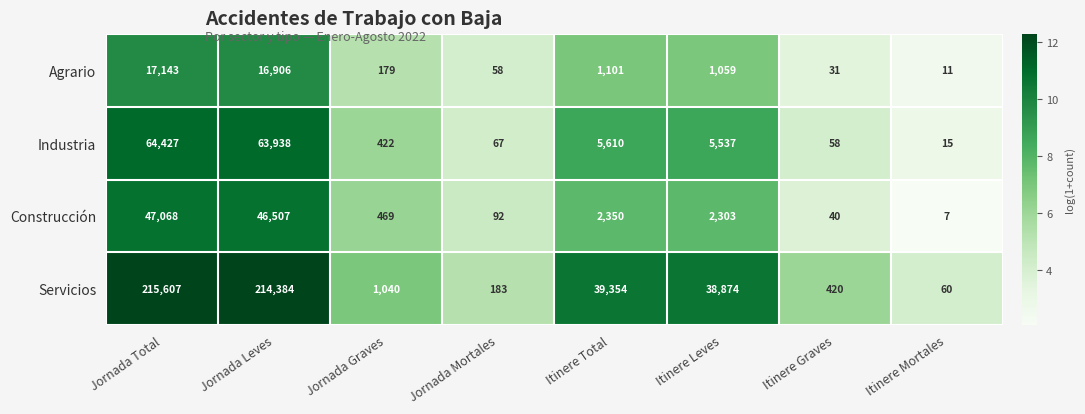

What is the difference between the maximum and minimum values in the Construcción series?

47061